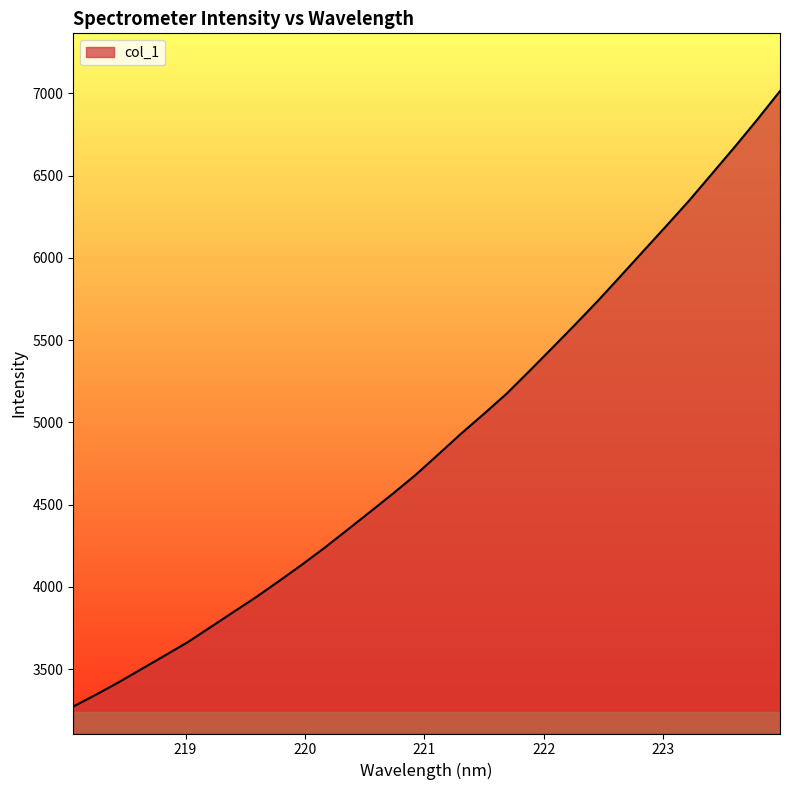

What is the maximum value shown in the chart?

7013.8